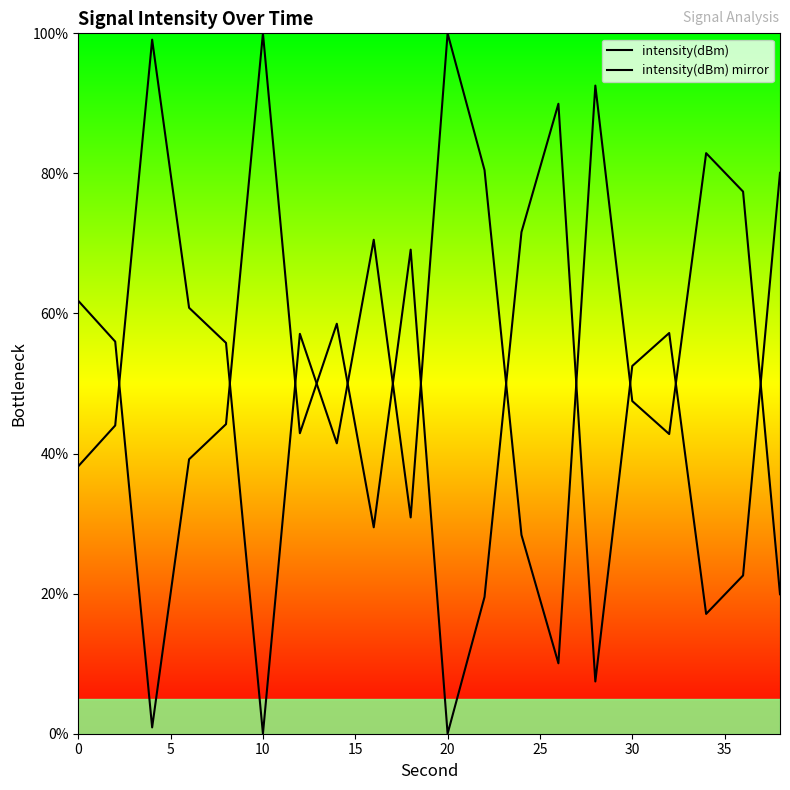

What are all the series names shown in the legend?

intensity(dBm), intensity(dBm) mirror